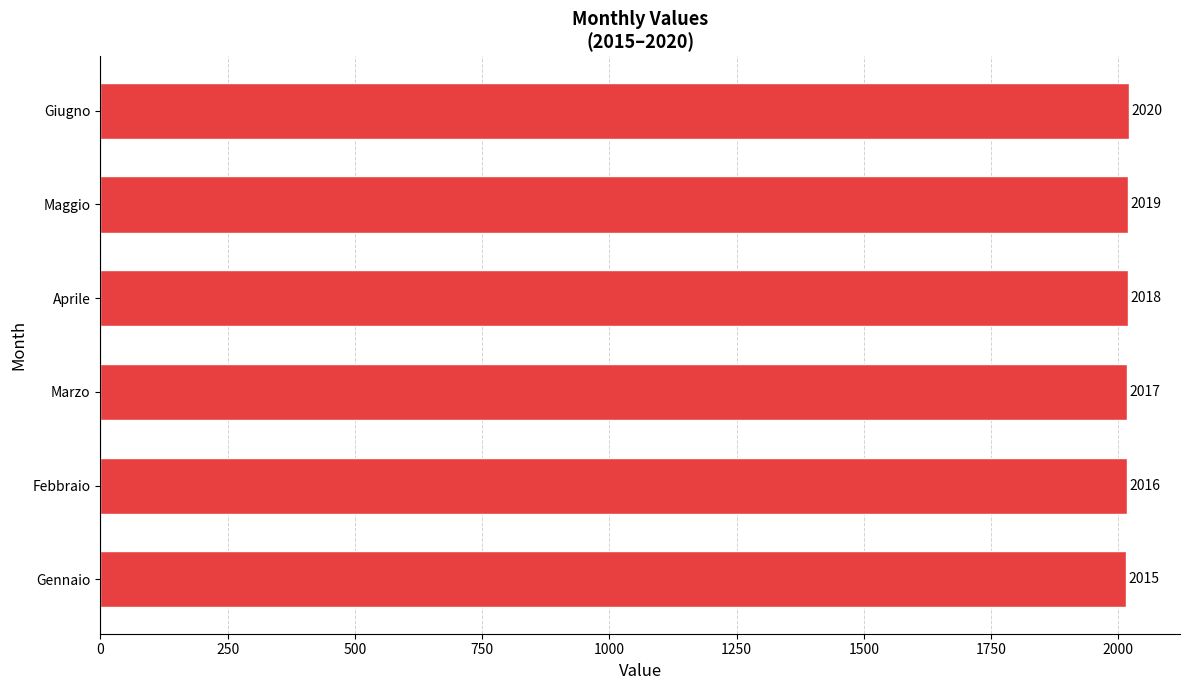

Reading bottom to top, transcribe all the data shown in this chart.

Gennaio=2015	Febbraio=2016	Marzo=2017	Aprile=2018	Maggio=2019	Giugno=2020